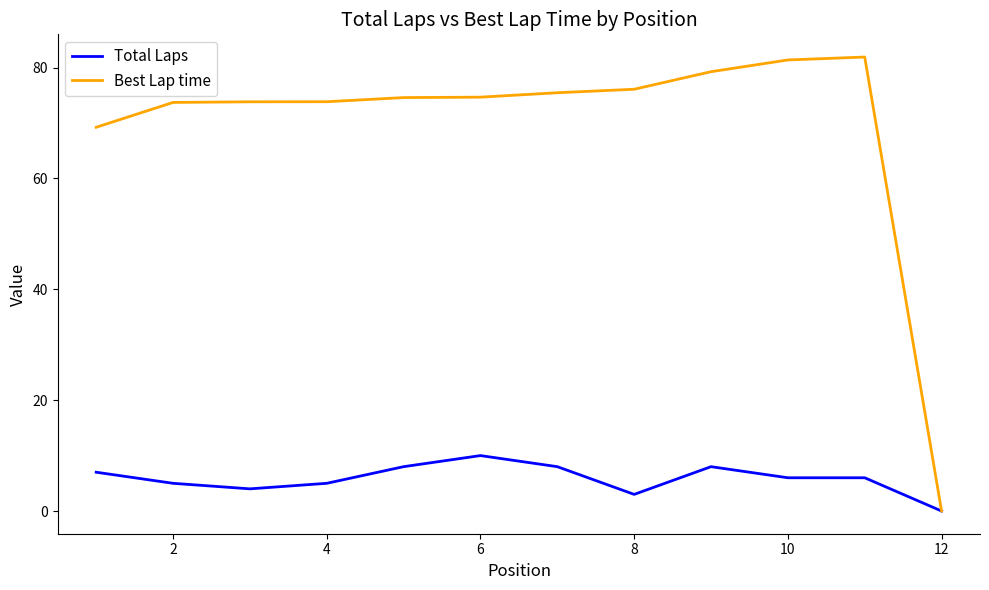

List the series in order of their overall mean, lowest first.

Total Laps, Best Lap time